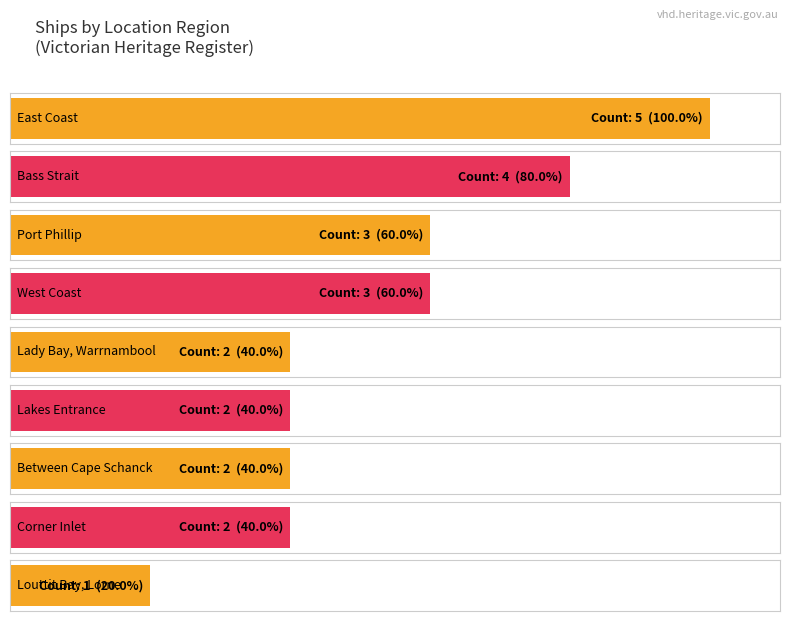

How many values are between 2 and 3?

6